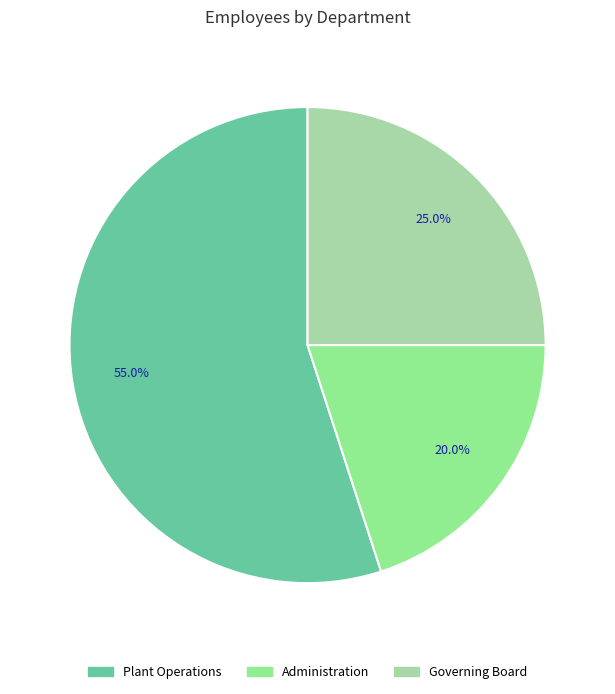

Is it true that Administration is 20% of the pie?

True